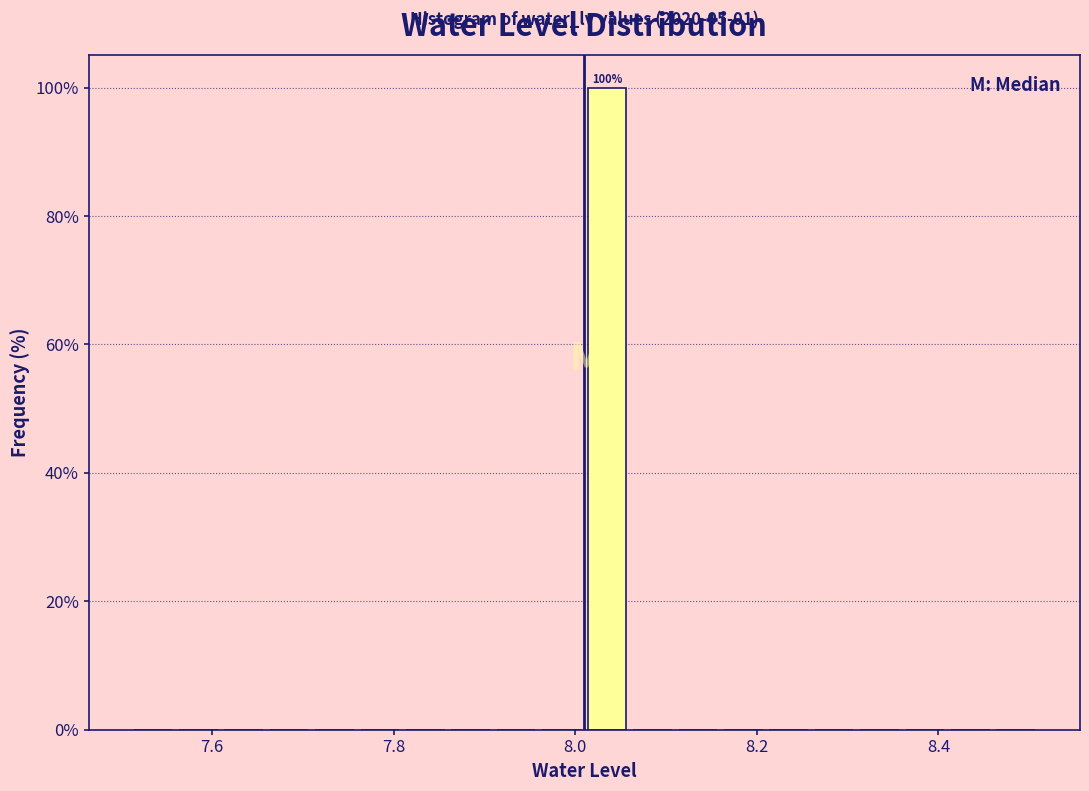

Around what value on the x-axis is the tallest bar? Give the approximate position of its centre, as read against the axis.

8.04